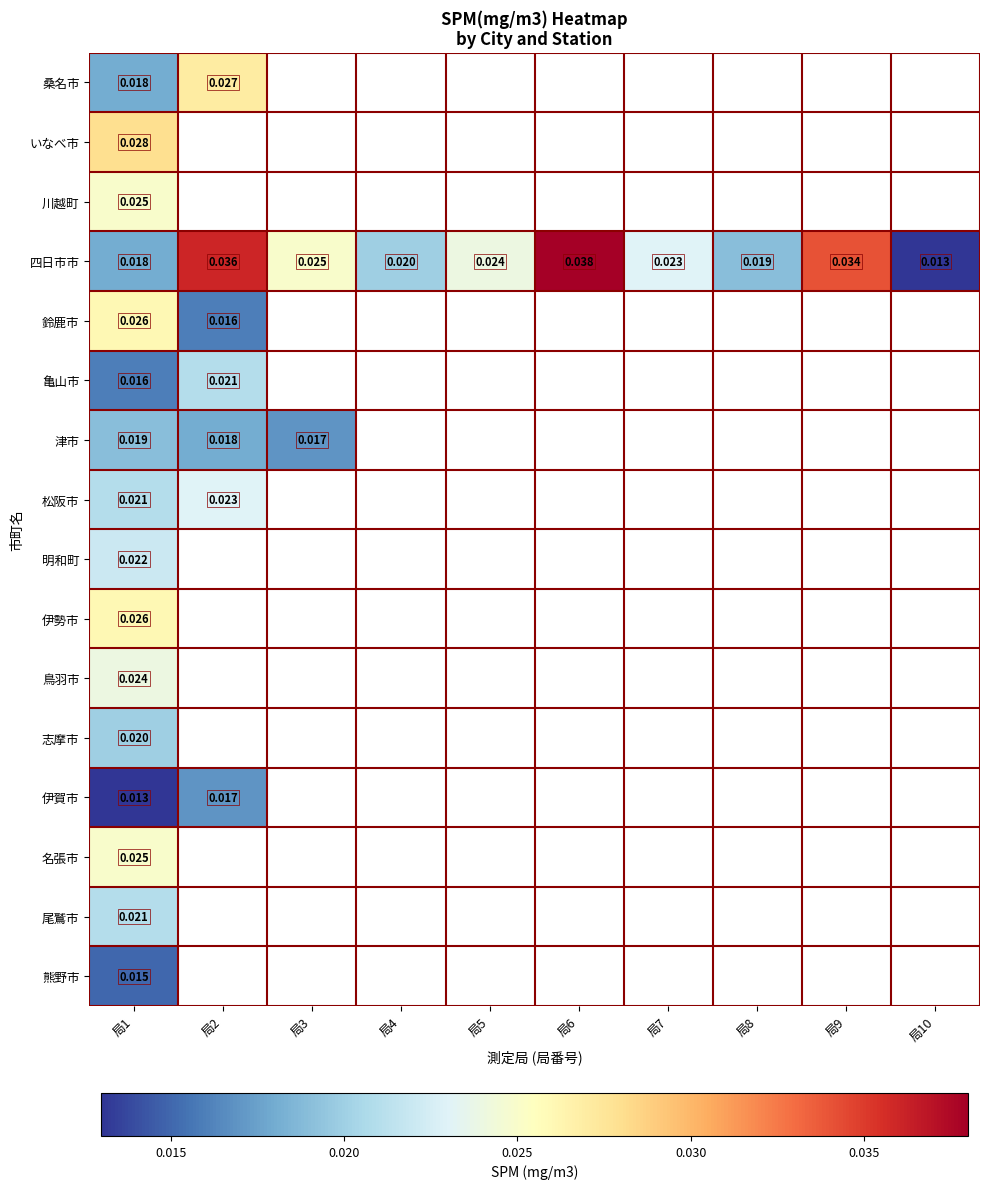

How many values in 伊賀市 are above zero?

2